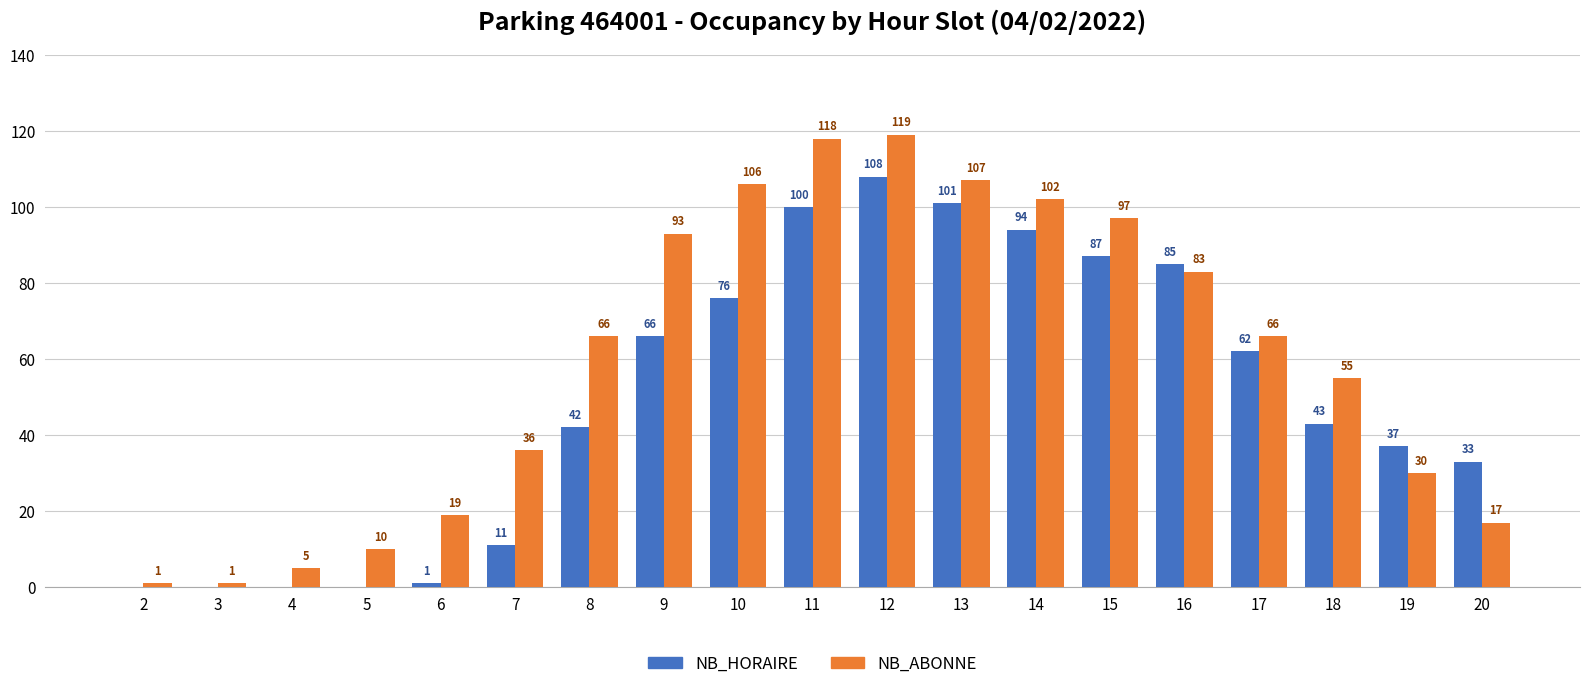

Reading left to right, transcribe all the data shown in this chart.

NB_HORAIRE: 2=0	3=0	4=0	5=0	6=1	7=11	8=42	9=66	10=76	11=100	12=108	13=101	14=94	15=87	16=85	17=62	18=43	19=37	20=33
NB_ABONNE: 2=1	3=1	4=5	5=10	6=19	7=36	8=66	9=93	10=106	11=118	12=119	13=107	14=102	15=97	16=83	17=66	18=55	19=30	20=17